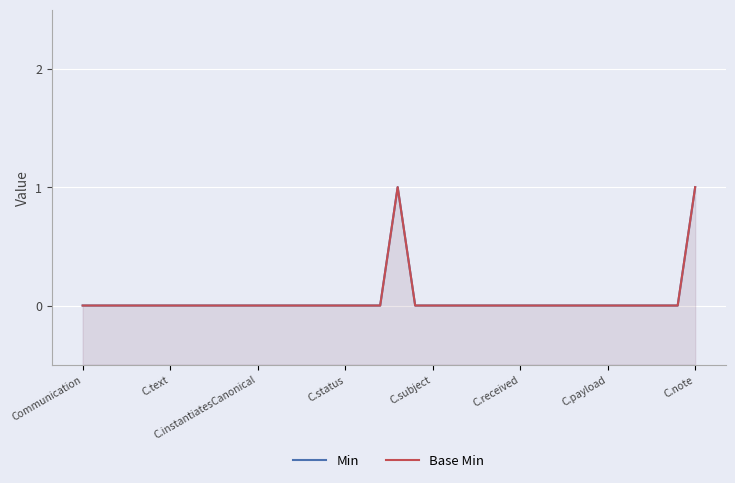

True or false: Base Min has more than 1 interior local peaks.

False